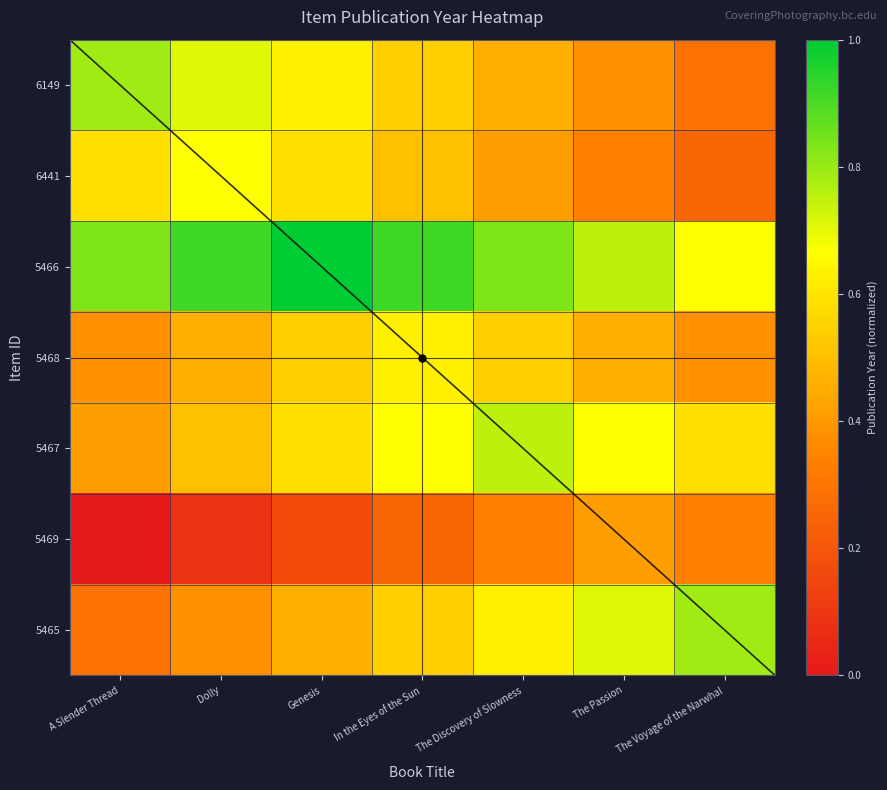

Where is 6149 nearest to the value 0?

The Voyage of the Narwhal